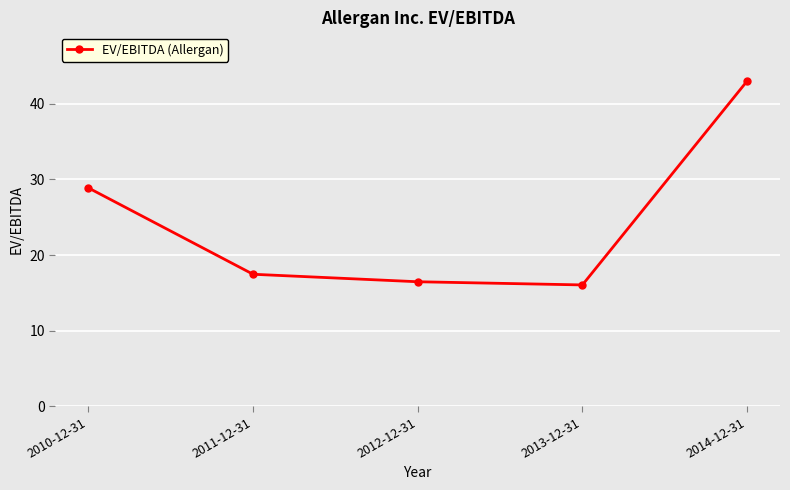

Rank the categories by value from highest to lowest.

2014-12-31, 2010-12-31, 2011-12-31, 2012-12-31, 2013-12-31